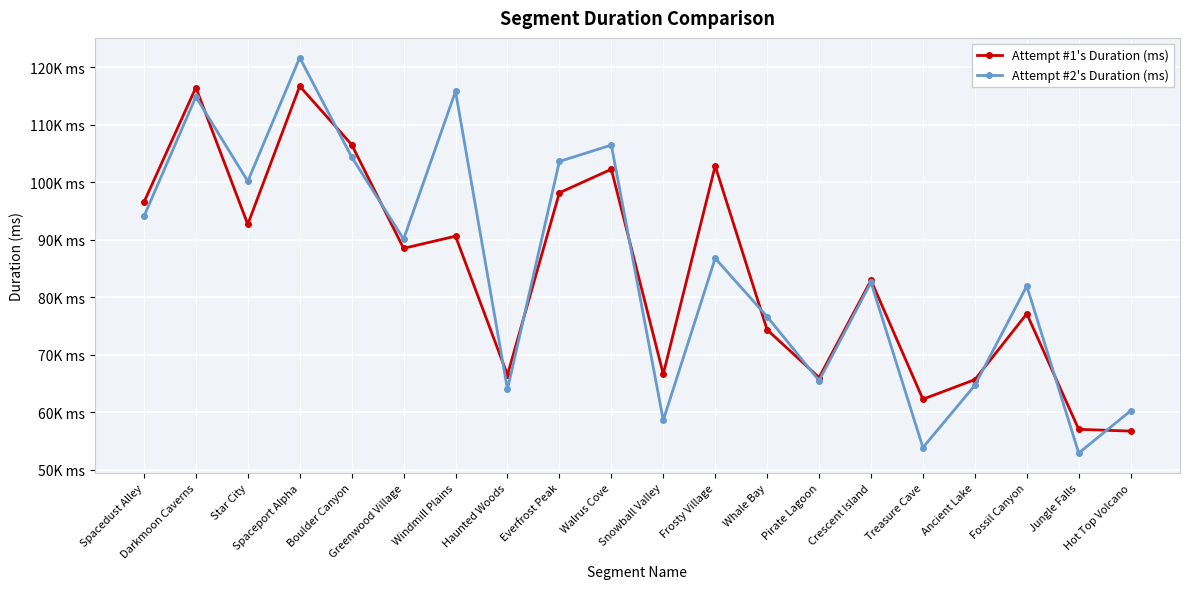

What are all the series names shown in the legend?

Attempt #1's Duration (ms), Attempt #2's Duration (ms)